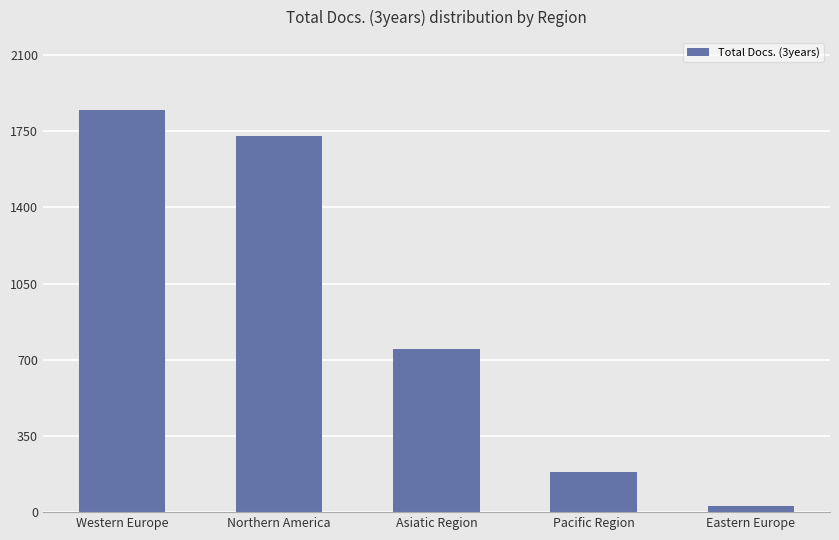

Rank the categories by value from highest to lowest.

Western Europe, Northern America, Asiatic Region, Pacific Region, Eastern Europe